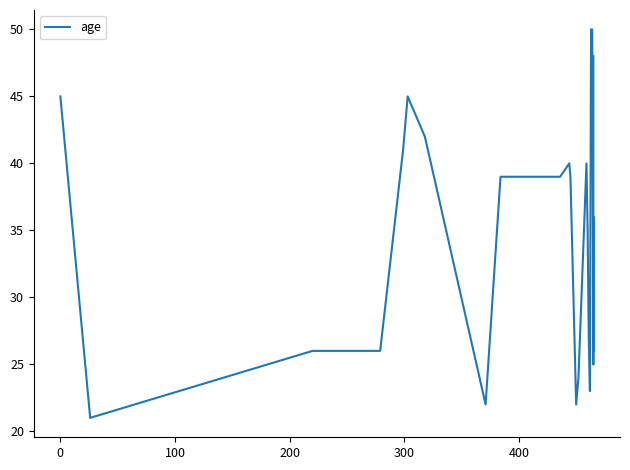

Reading left to right, extract all data points from this chart.

45	21	26	26	41	45	42	22	39	39	40	39	22	24	40	35	27	23	50	50	26	26	36	25	38	48